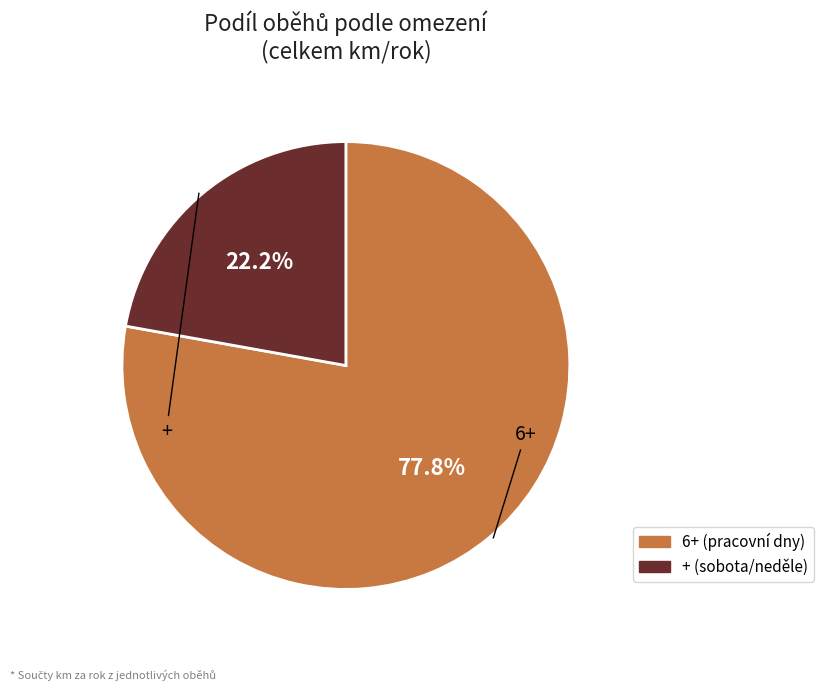

What is the change in value from 6+ to +?

-4742.0